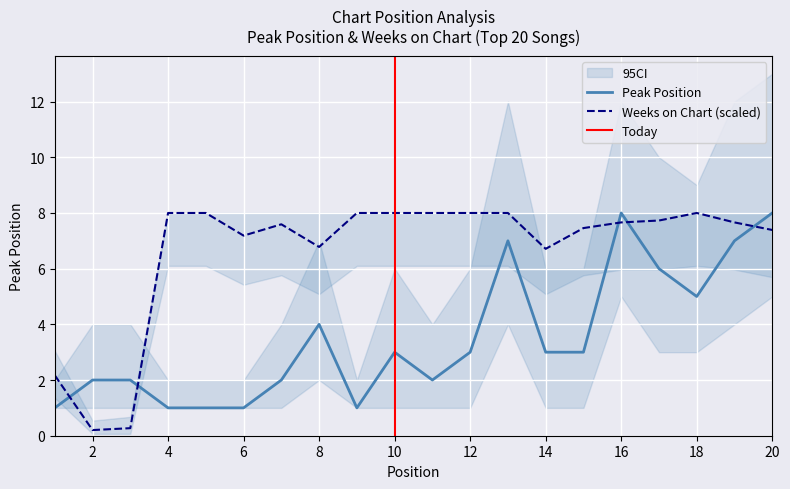

Reading right to left, what are all the values shown in this chart?

Peak Position: 20=8.0	19=7.0	18=5.0	17=6.0	16=8.0	15=3.0	14=3.0	13=7.0	12=3.0	11=2.0	10=3.0	9=1.0	8=4.0	7=2.0	6=1.0	5=1.0	4=1.0	3=2.0	2=2.0	1=1.0
Weeks on Chart: 20=7.4	19=7.7	18=8.0	17=7.7	16=7.7	15=7.5	14=6.7	13=8.0	12=8.0	11=8.0	10=8.0	9=8.0	8=6.8	7=7.6	6=7.2	5=8.0	4=8.0	3=0.3	2=0.2	1=2.2